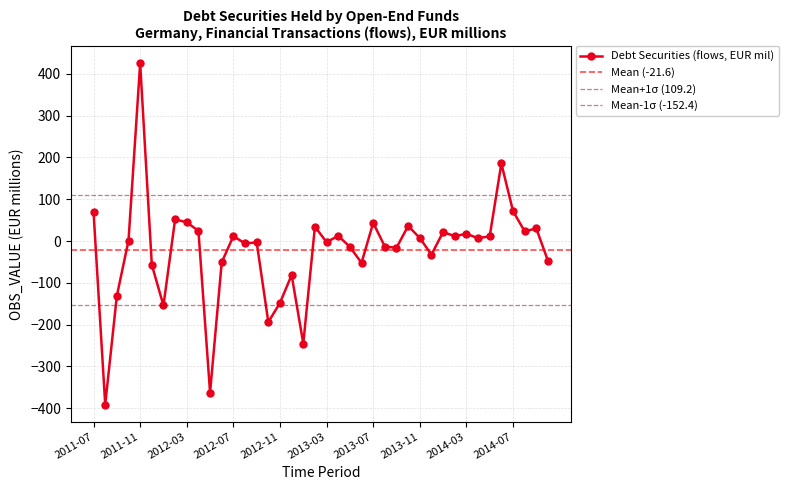

What is the difference between the maximum and second lowest values?

788.0